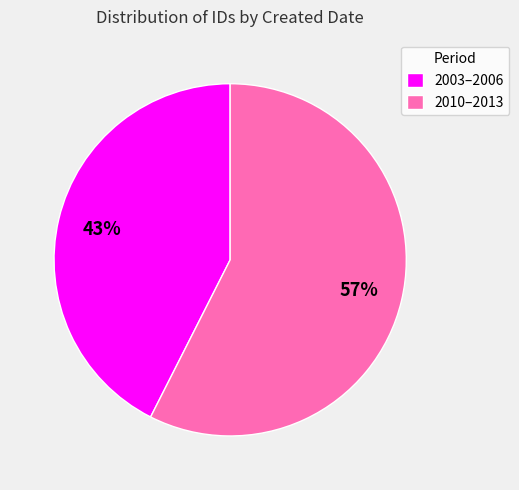

The 2003–2006 slice represents 43% of the pie. True or false?

True